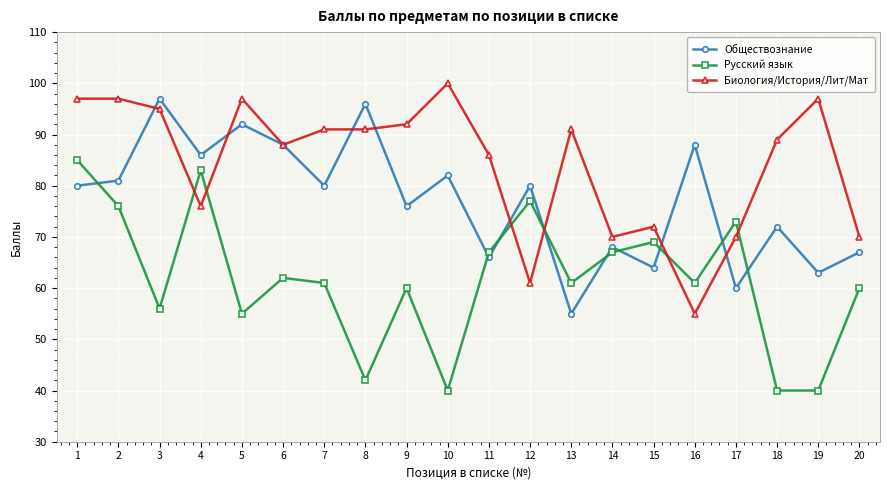

Reading right to left, transcribe all the data shown in this chart.

Обществознание: 20=67	19=63	18=72	17=60	16=88	15=64	14=68	13=55	12=80	11=66	10=82	9=76	8=96	7=80	6=88	5=92	4=86	3=97	2=81	1=80
Русский язык: 20=60	19=40	18=40	17=73	16=61	15=69	14=67	13=61	12=77	11=67	10=40	9=60	8=42	7=61	6=62	5=55	4=83	3=56	2=76	1=85
Биология/История/Лит/Мат: 20=70	19=97	18=89	17=70	16=55	15=72	14=70	13=91	12=61	11=86	10=100	9=92	8=91	7=91	6=88	5=97	4=76	3=95	2=97	1=97